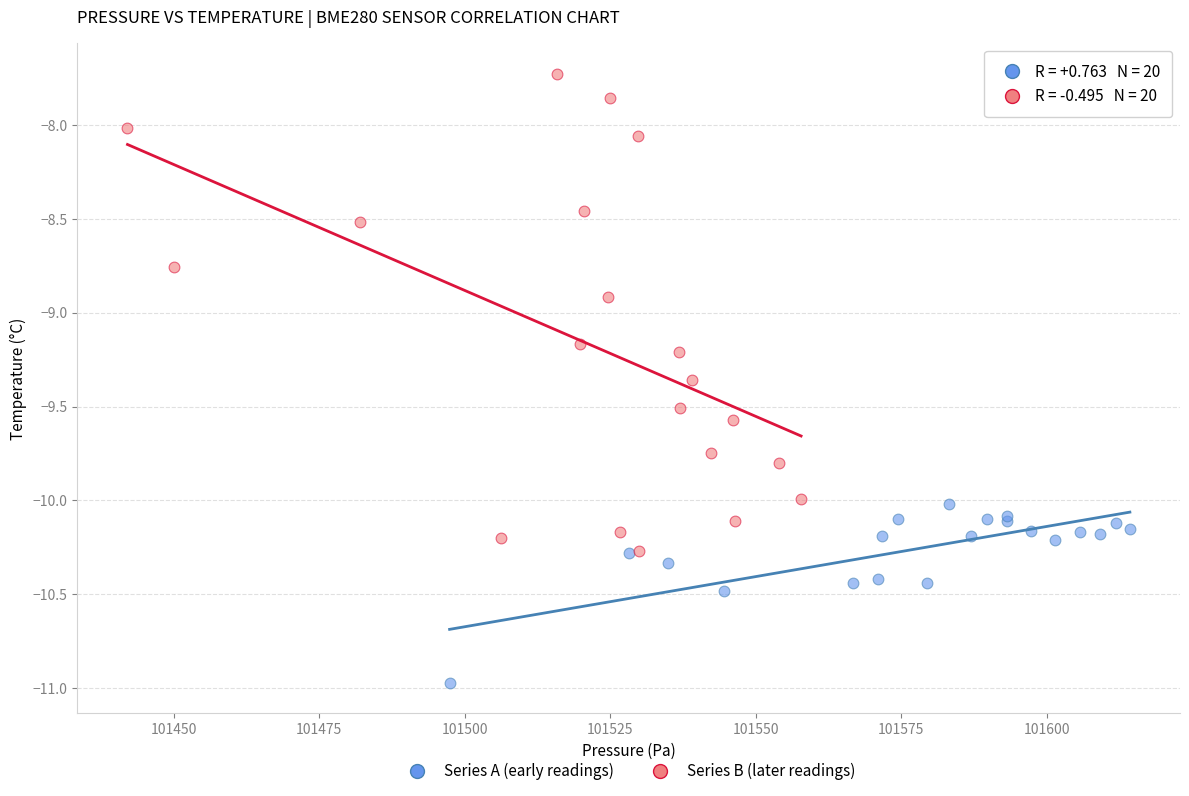

Which series has the largest Y range (max minus min)?

Series B (later readings)